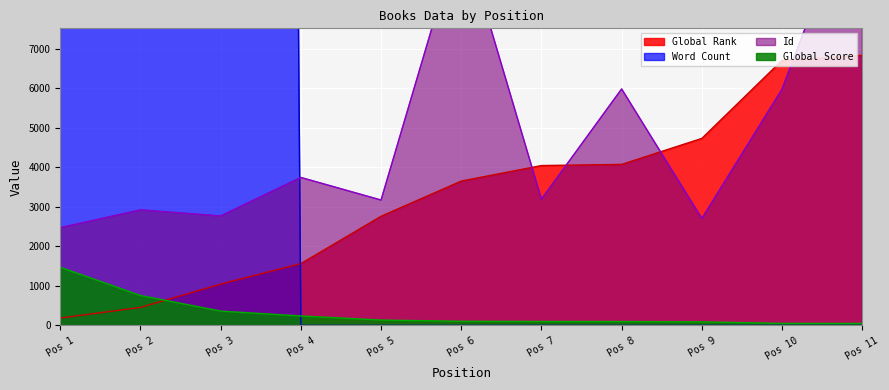

What is the lowest value of the Global Rank series?

188